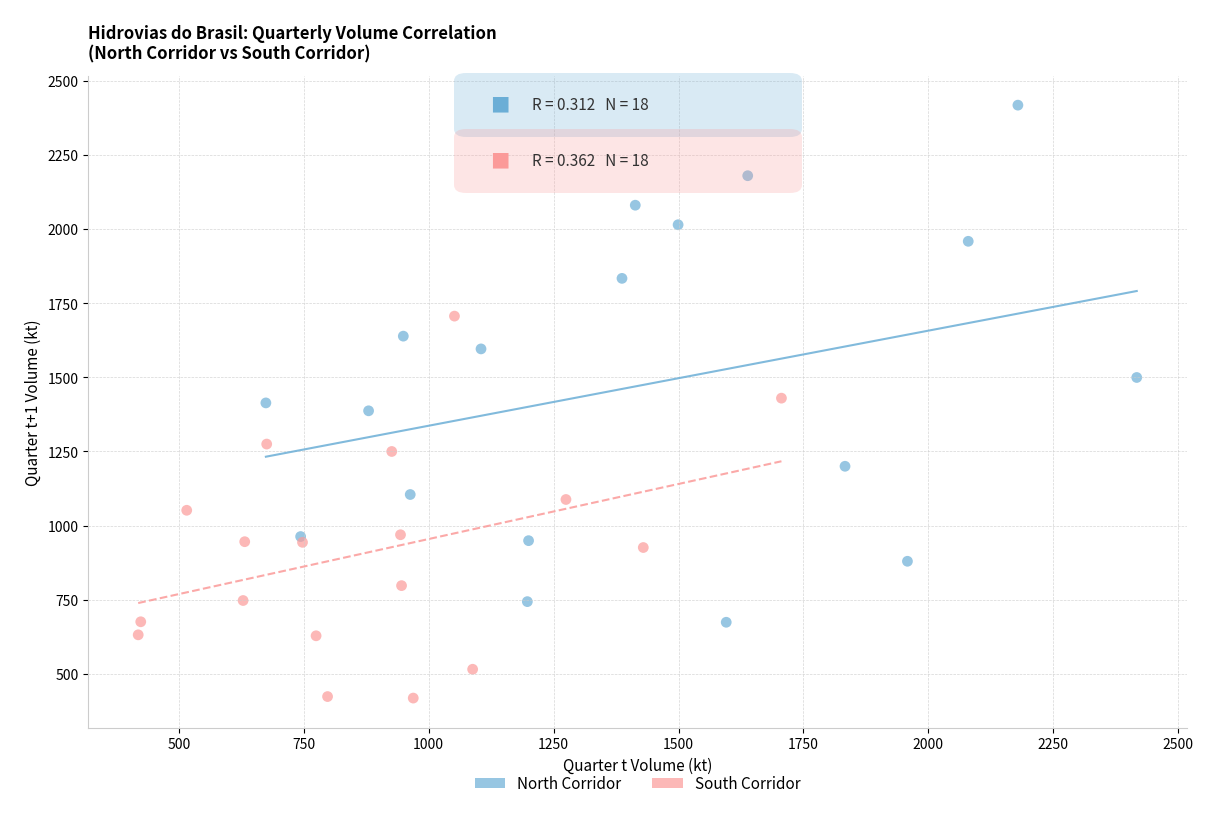

Which series contains the lowest Y value?

South Corridor